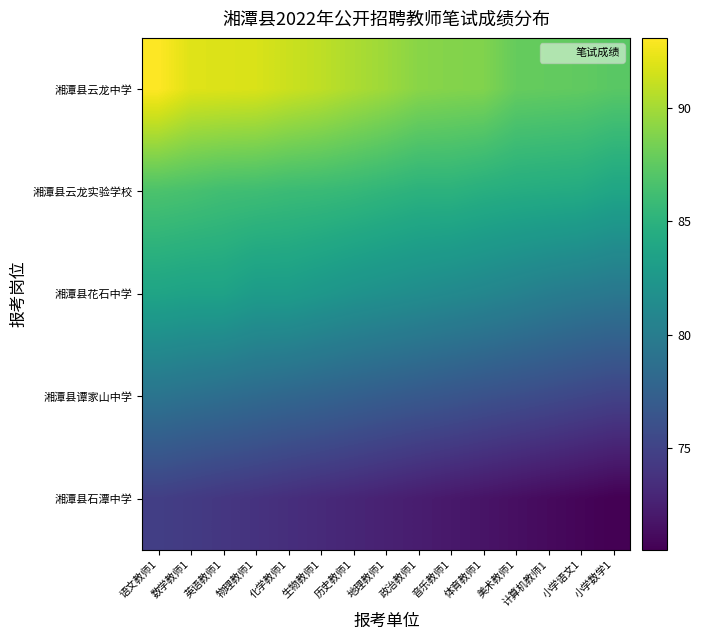

Which series has the largest range (max minus min)?

湘潭县云龙中学